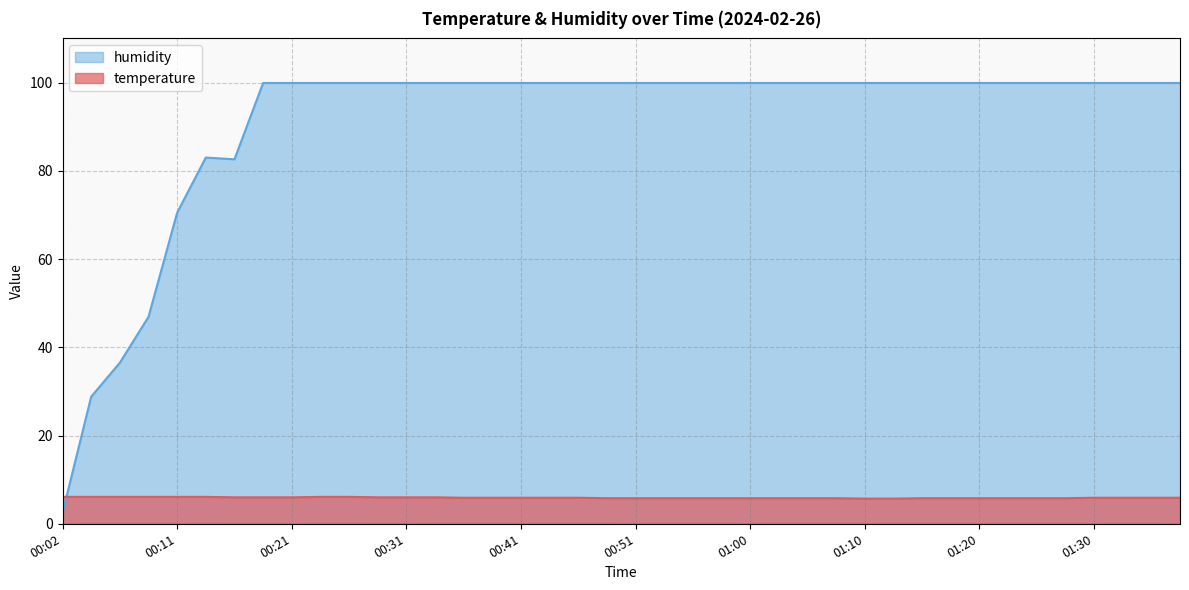

Read the temperature value at 01:27.

5.8